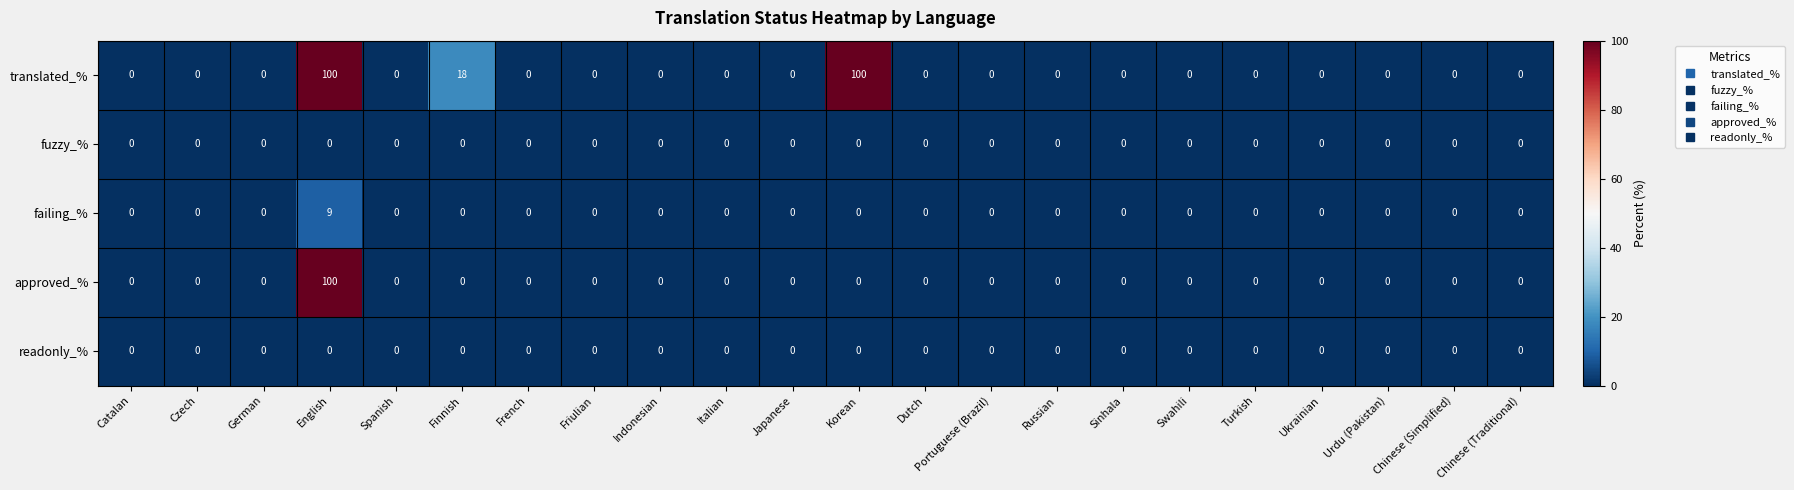

At which category is the sum across all series the highest?

English